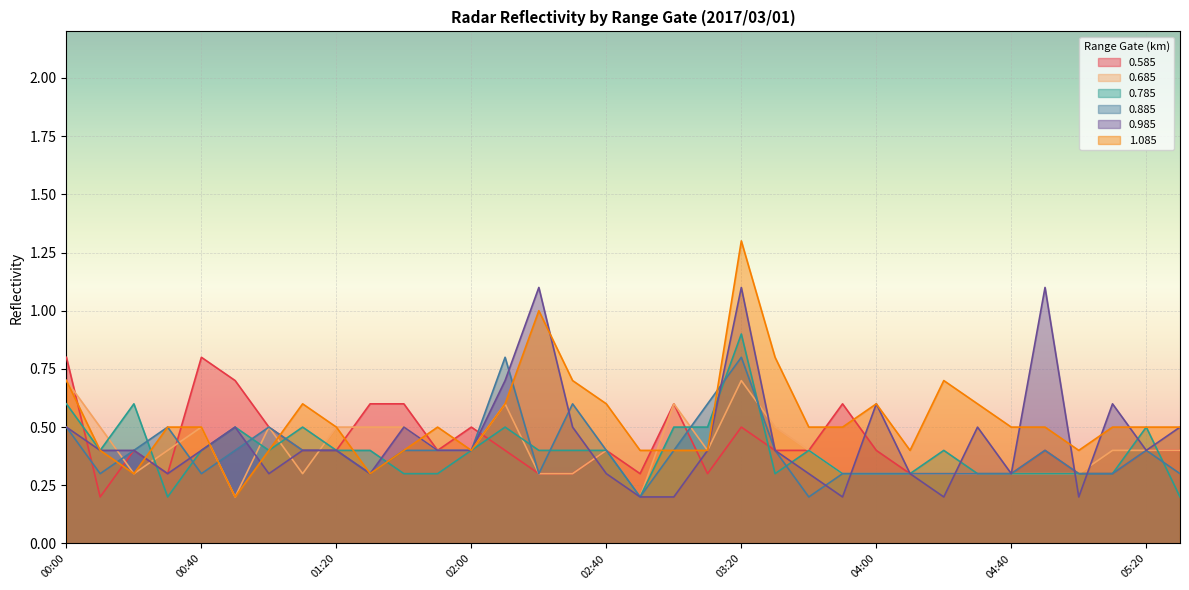

Does the chart display data point markers on the line(s)?

No